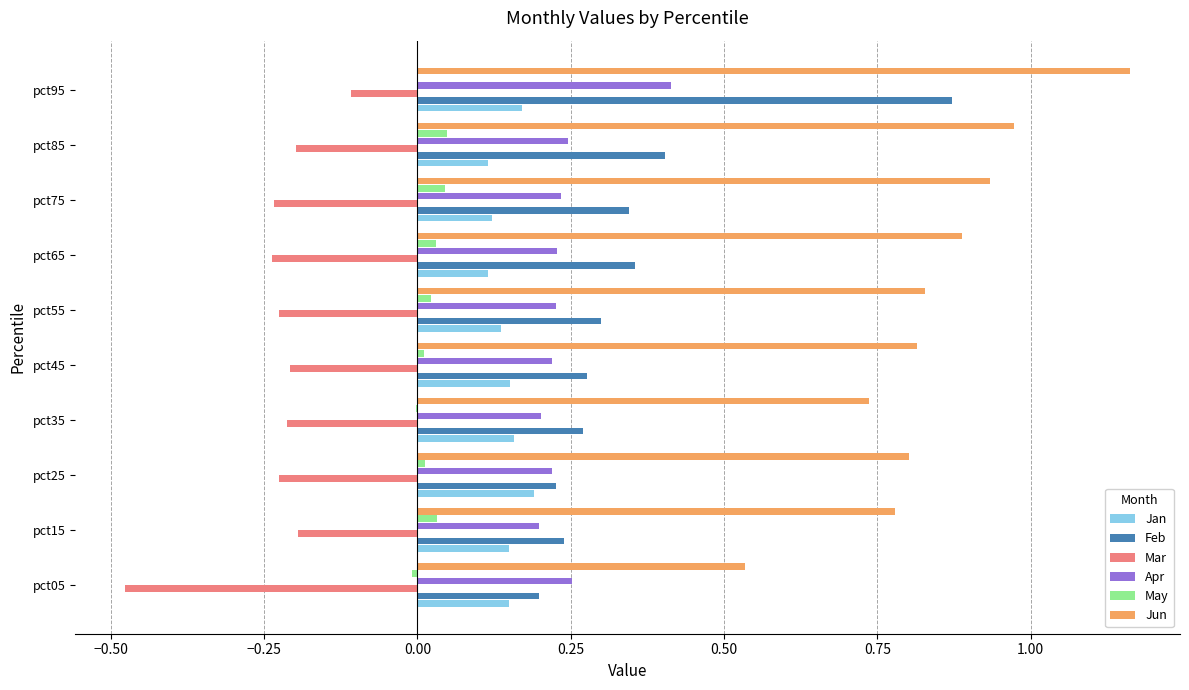

Which category has the highest value across all series?

pct95